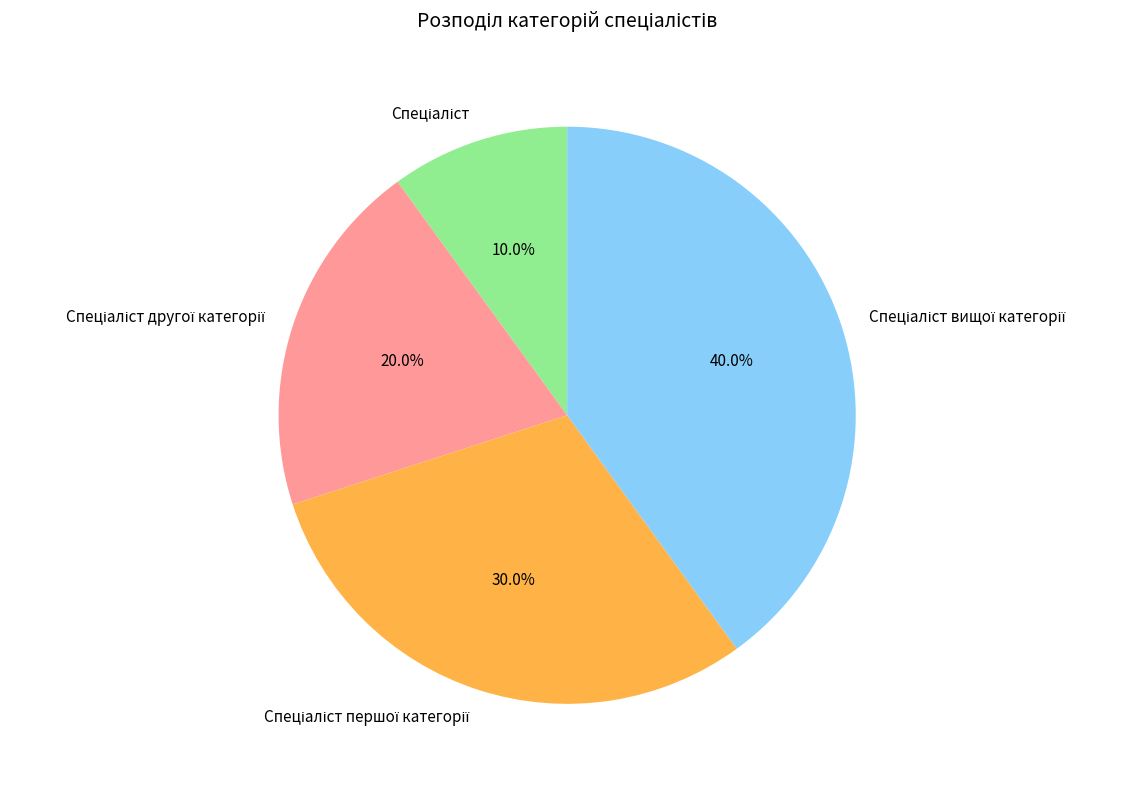

Count the number of slices in the pie.

4